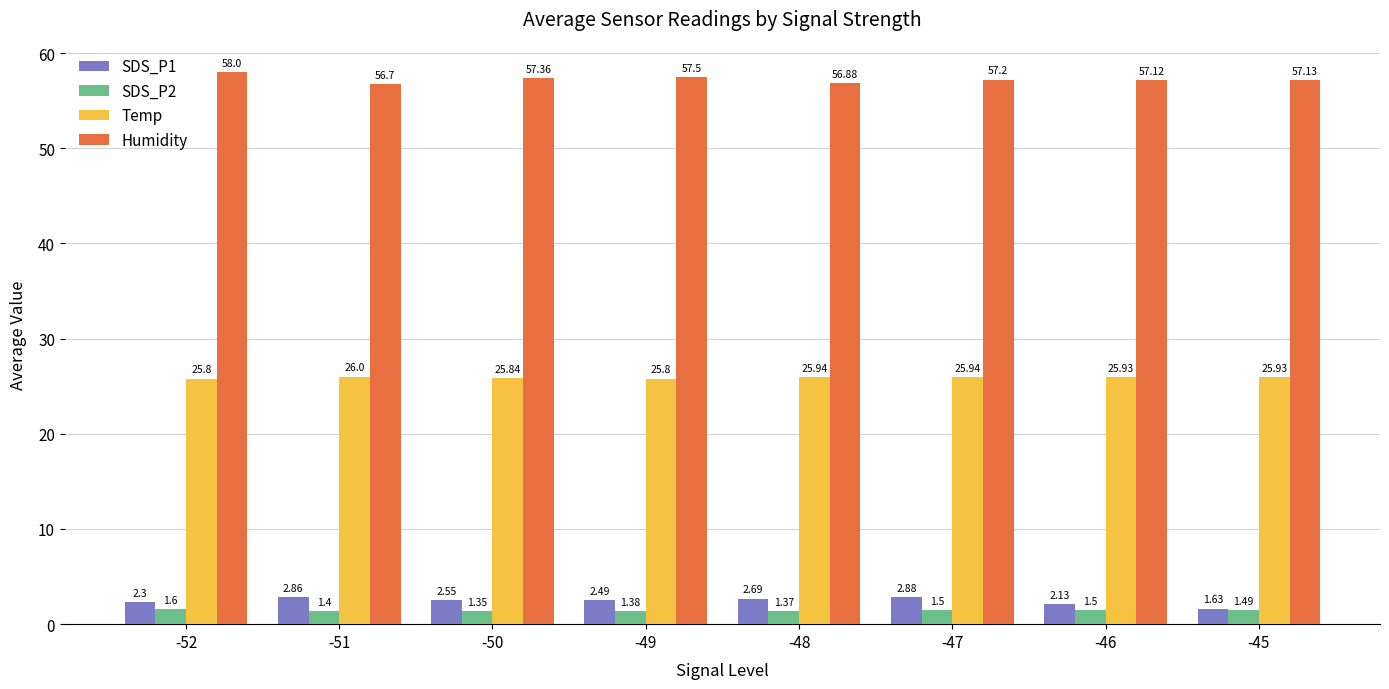

At which label does Humidity reach its peak?

-52